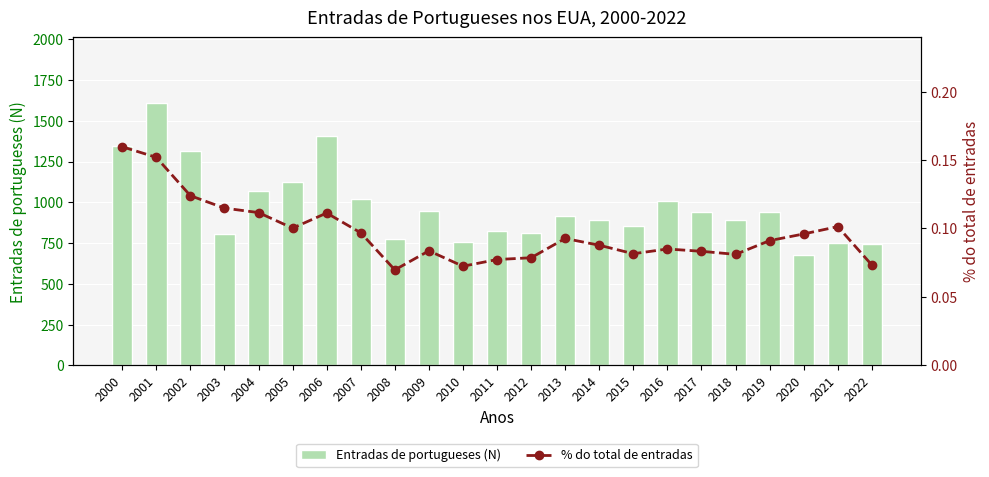

Is it true that % do total de entradas equals 0.1 at 2016?

False